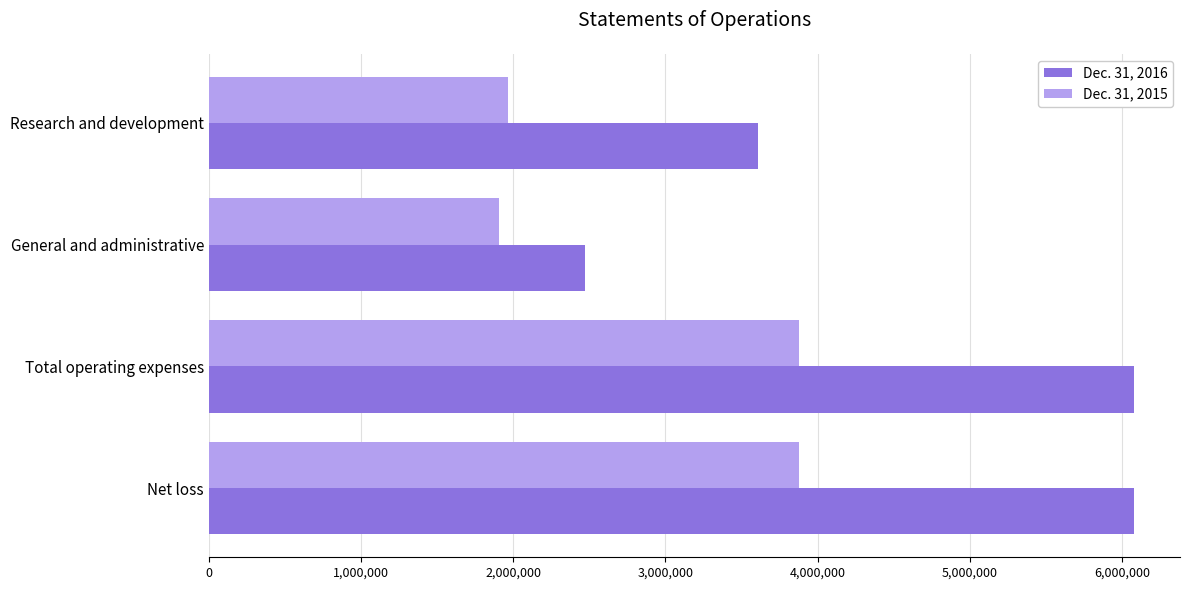

What is the spread (max minus min) of values at Research and development?

1640294